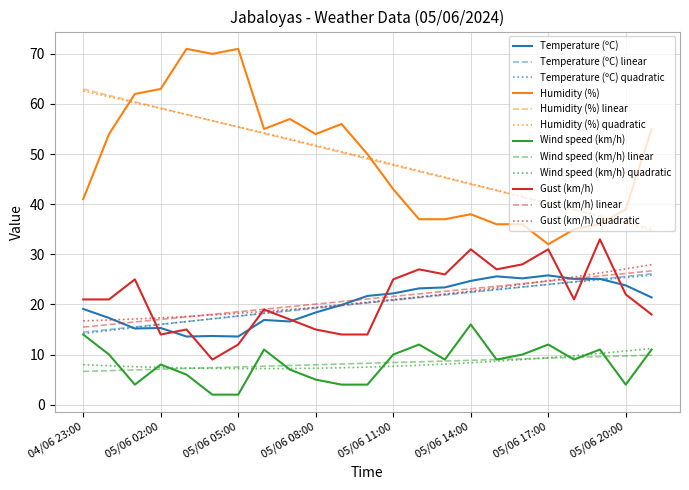

What is the maximum value for Temperature (ºC)?

25.8